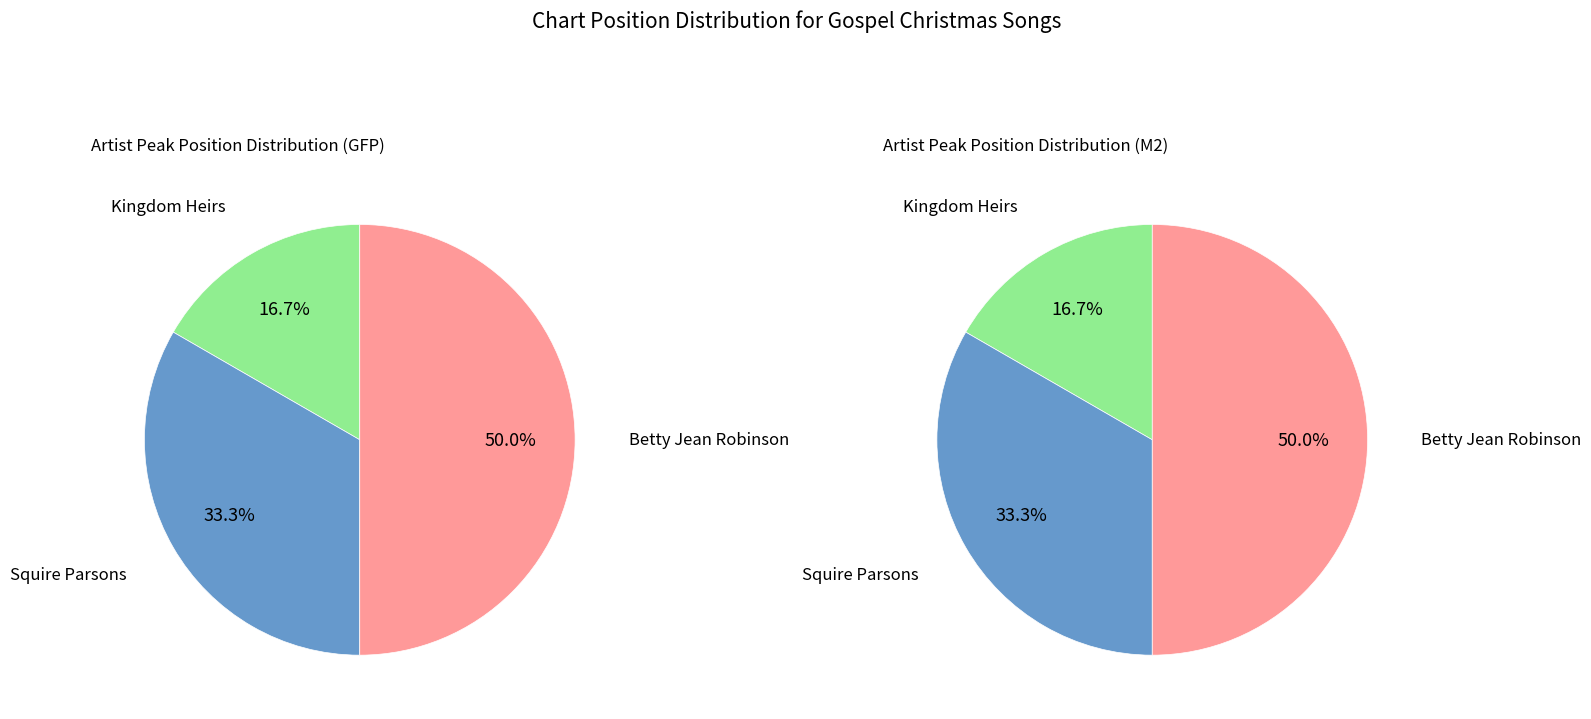

How many segments does this pie chart have?

3